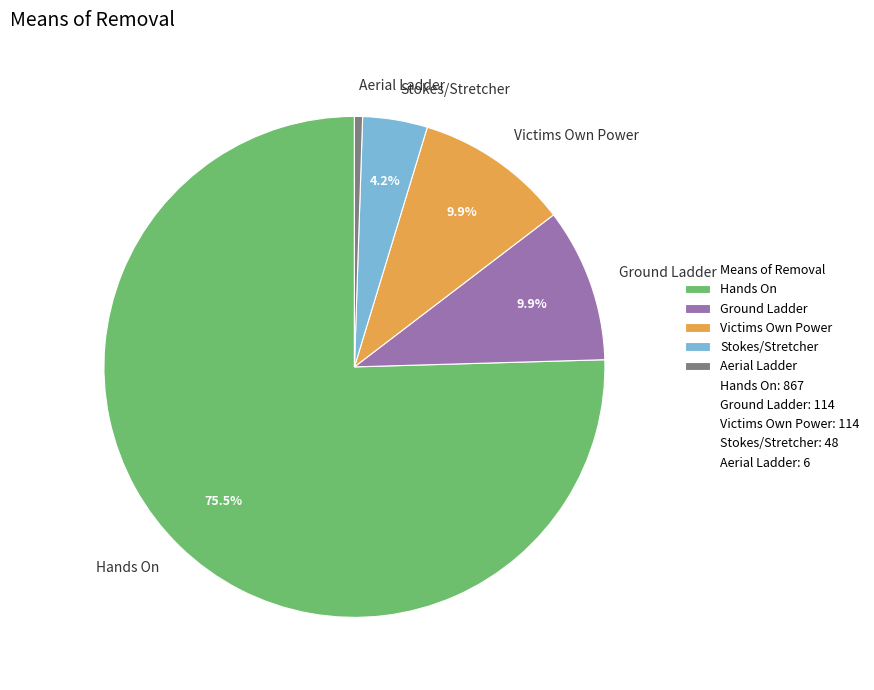

How much of the chart is everything except Ground Ladder?

90.1%